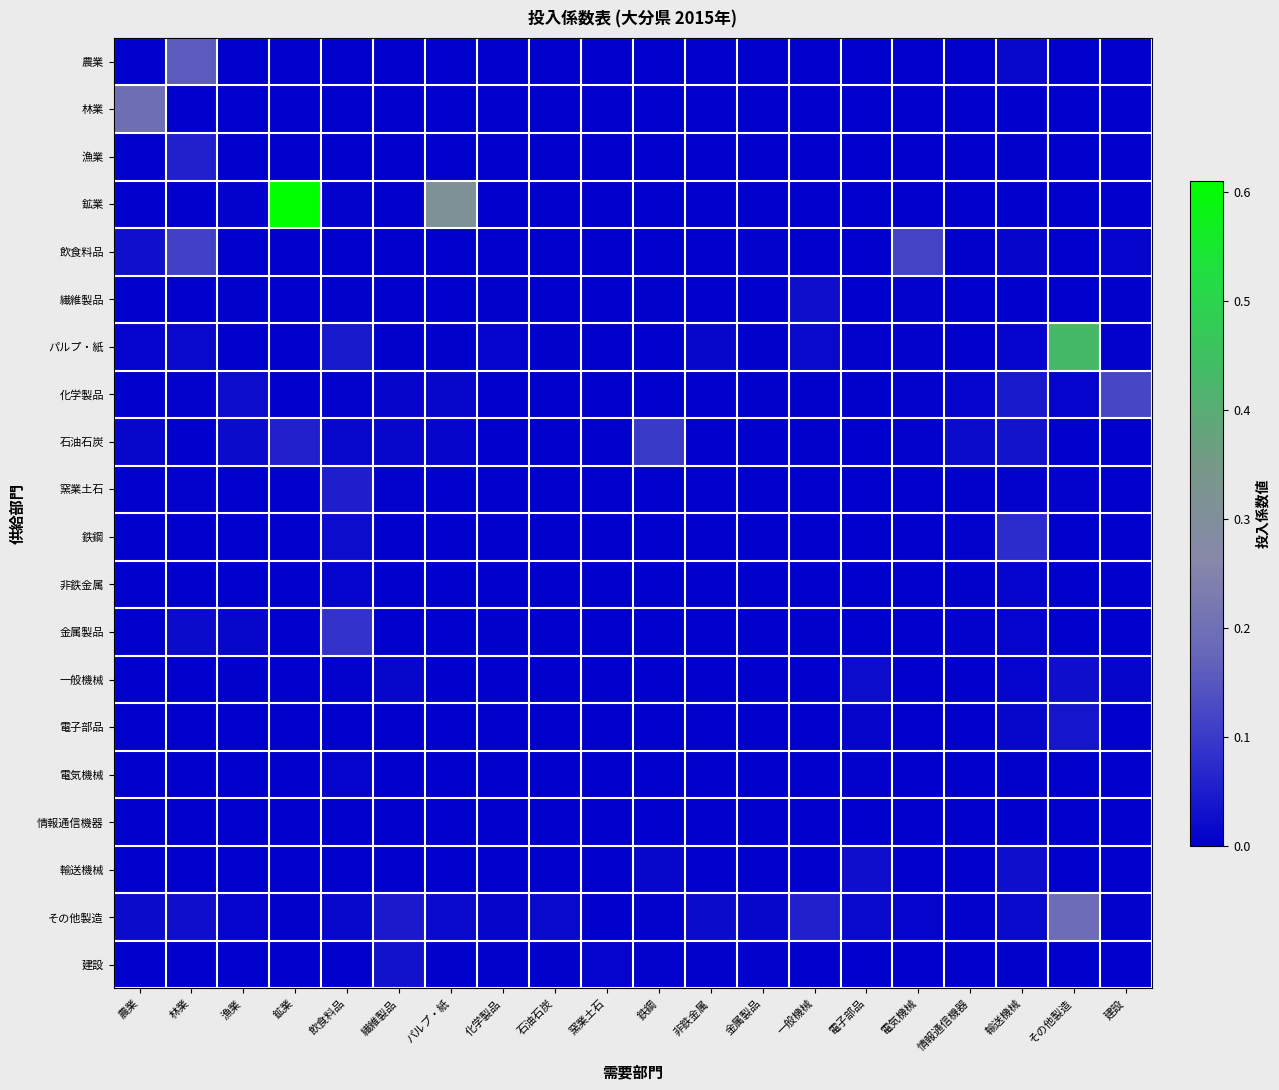

Rank the series by their maximum value, from lowest to highest.

情報通信機器, 電気機械, 非鉄金属, 一般機械, 繊維製品, 輸送機械, 建設, 電子部品, 窯業土石, 漁業, 鉄鋼, 金属製品, 石油石炭, 飲食料品, 化学製品, 農業, その他製造, 林業, パルプ・紙, 鉱業